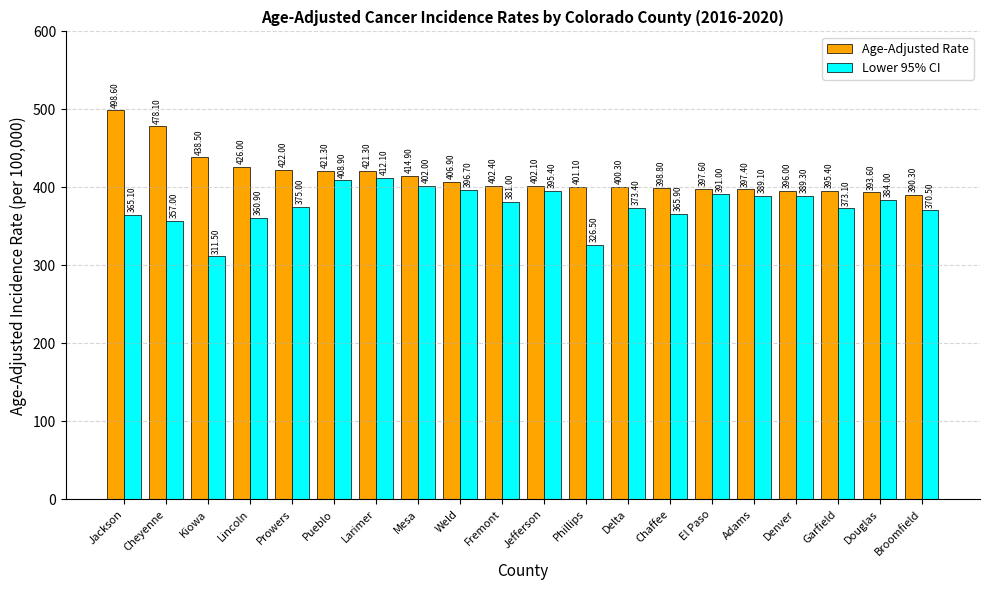

True or false: Age-Adjusted Rate has a value of 400.3 at Delta.

True